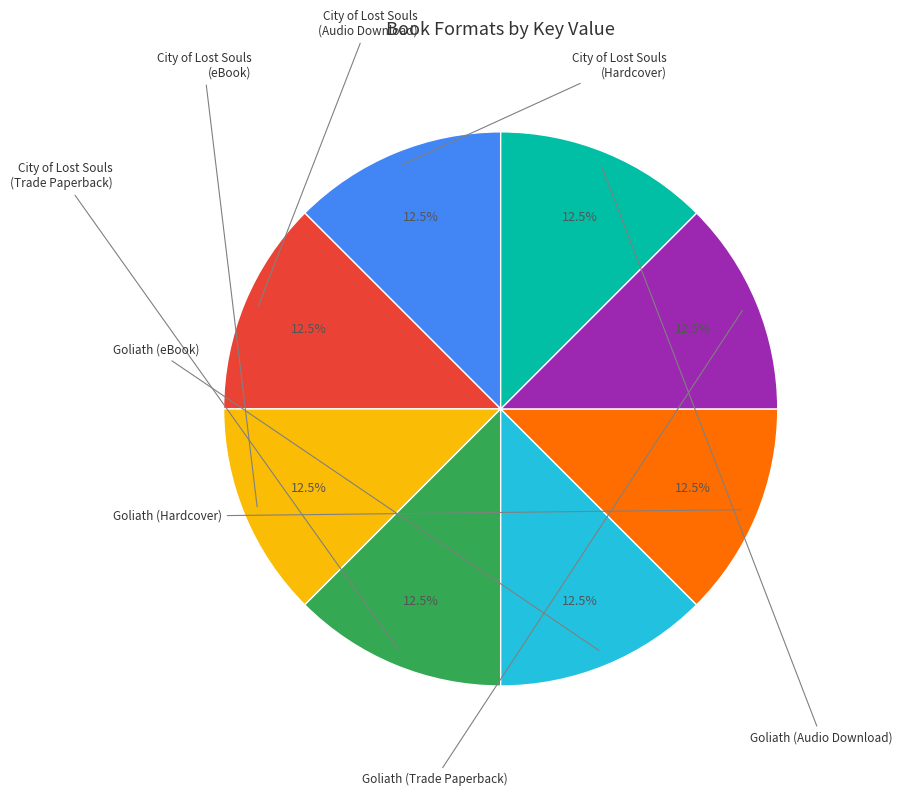

Is there any slice that represents more than half of the pie?

No